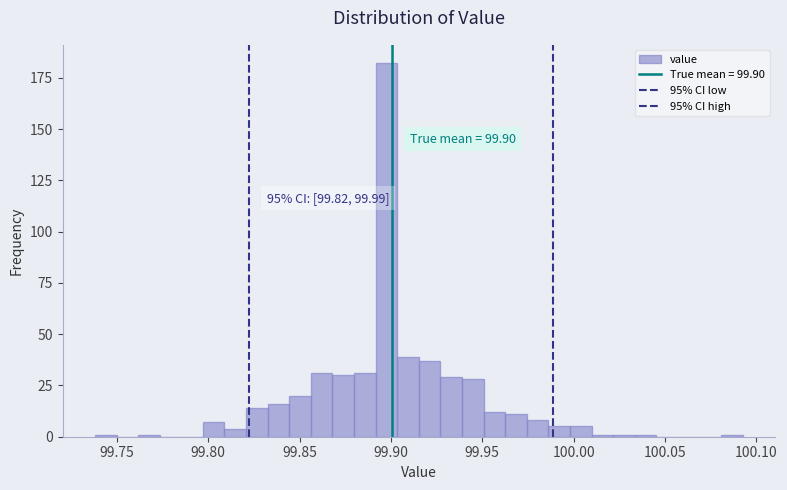

Read against the x-axis, roughly where is the centre of the tallest bar?

99.900